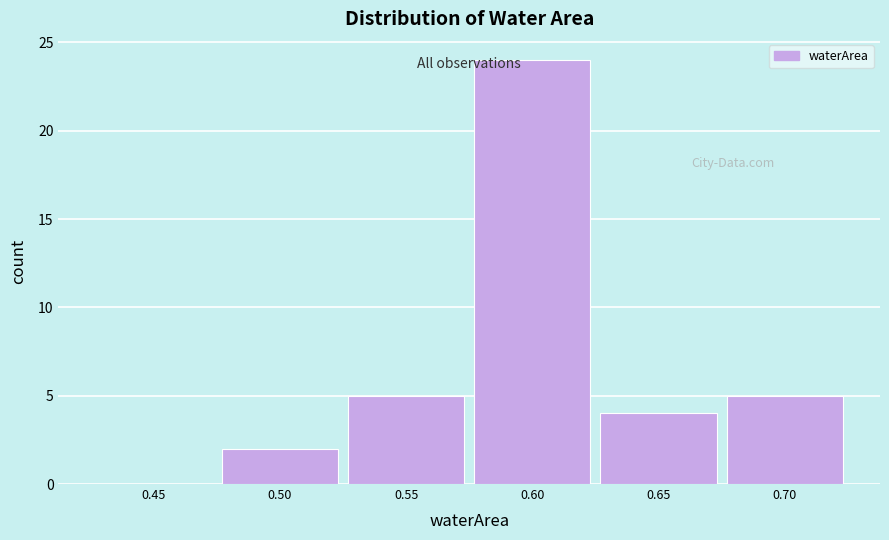

Reading right to left, what are all the values shown in this chart?

0.70=5	0.65=4	0.60=24	0.55=5	0.50=2	0.45=0